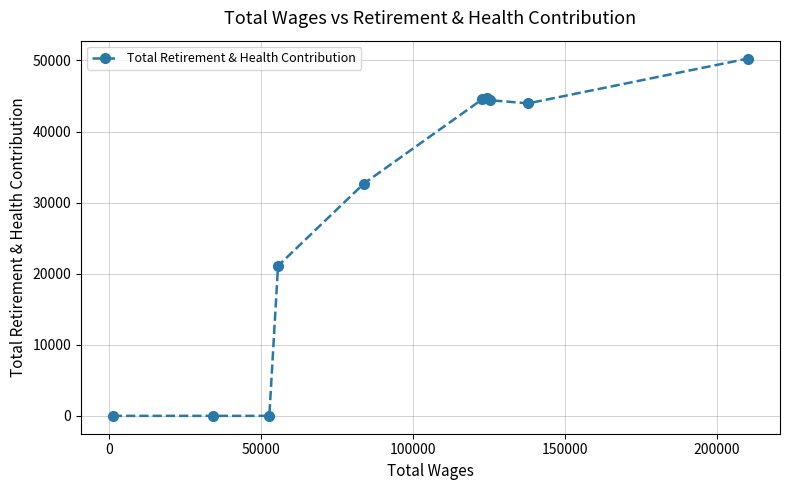

What is the difference between the maximum and second lowest values?

50269